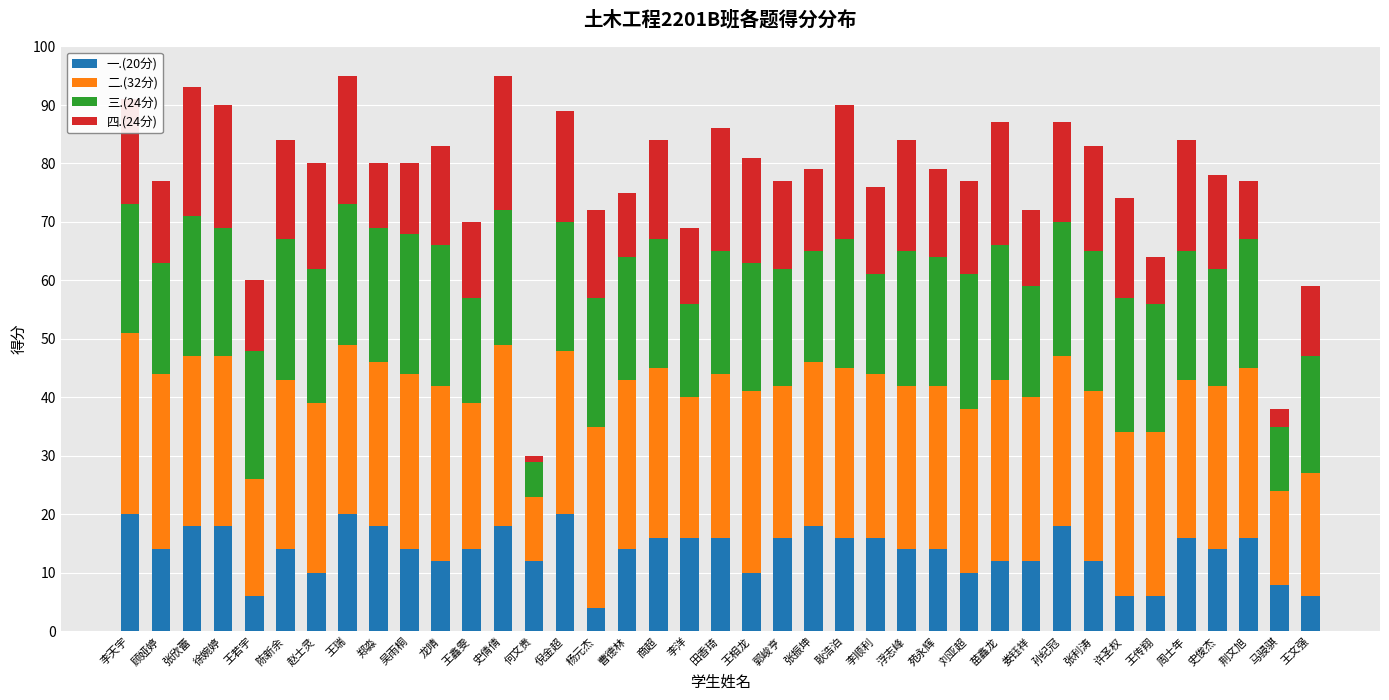

What is the total value across all series at 马骎骐?

38